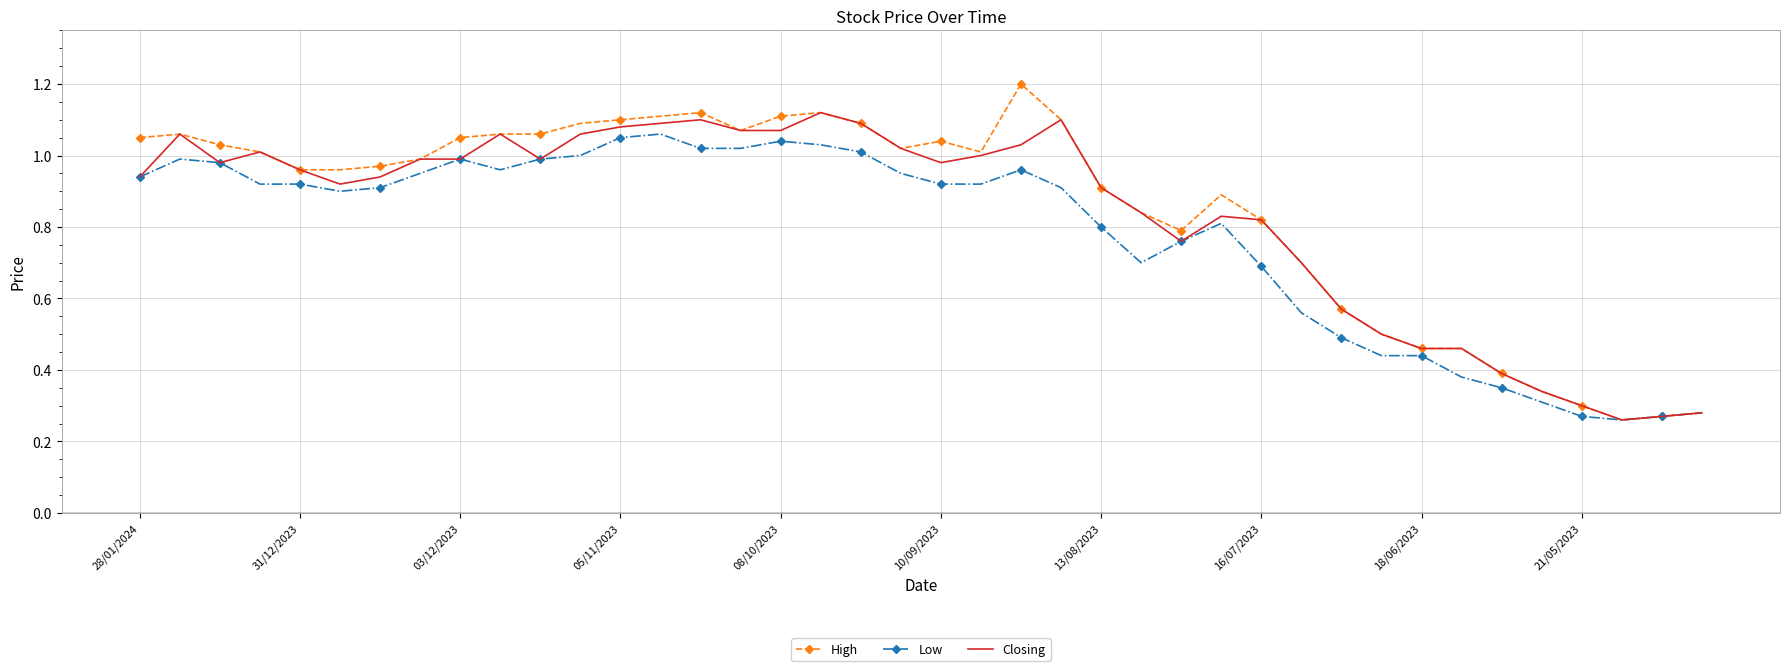

Which series has the largest range (max minus min)?

High